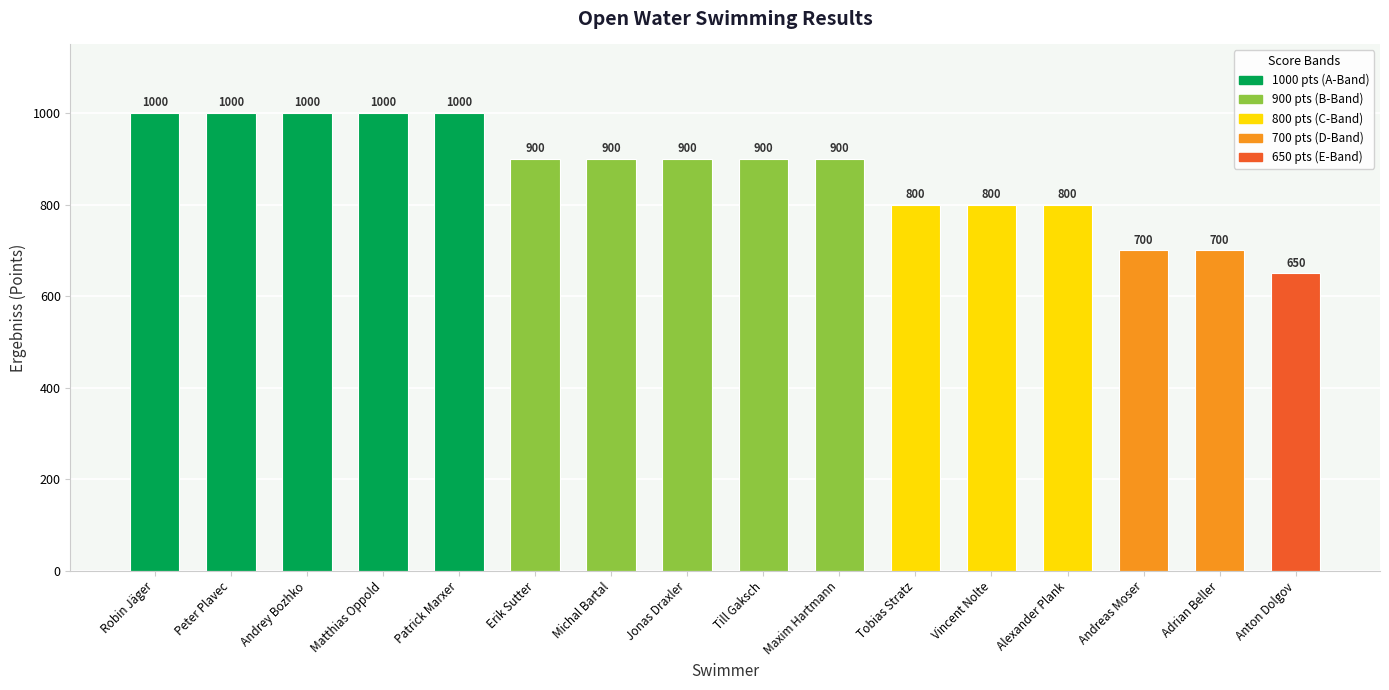

How many categories are shown in the chart?

16